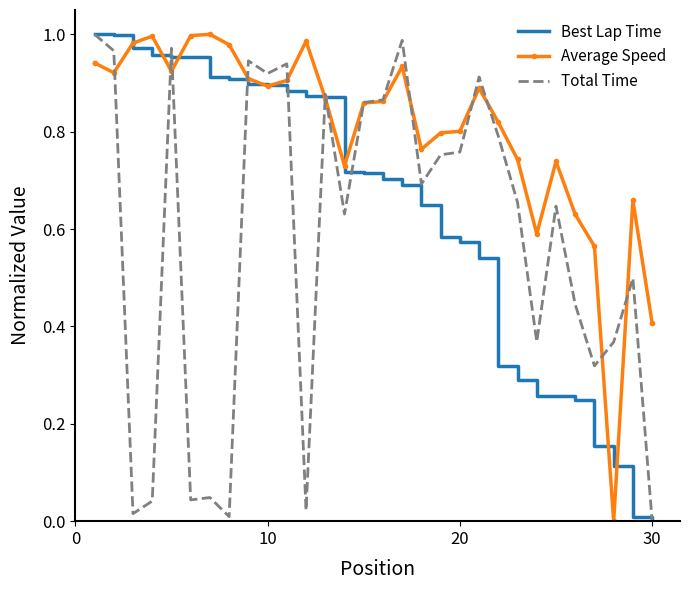

Which series has the largest total across all categories?

Average Speed